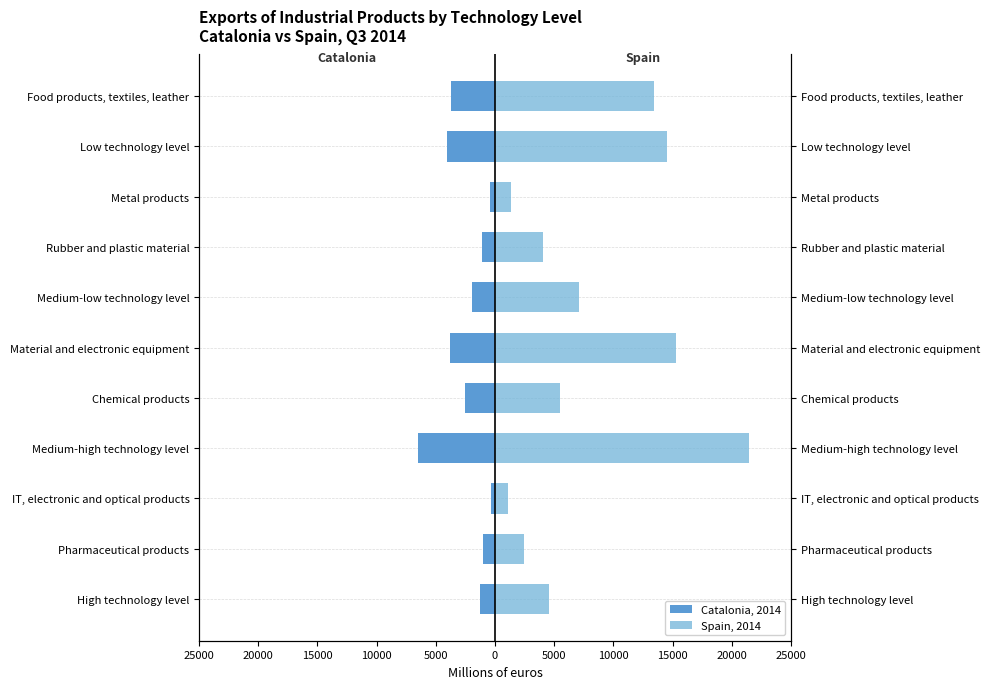

List the series in order of their overall mean, lowest first.

Catalonia, Spain